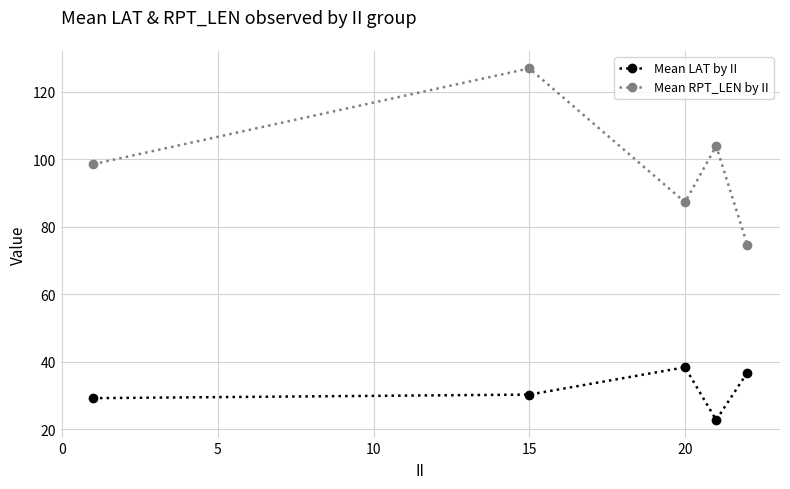

How many lines are shown in the chart?

2